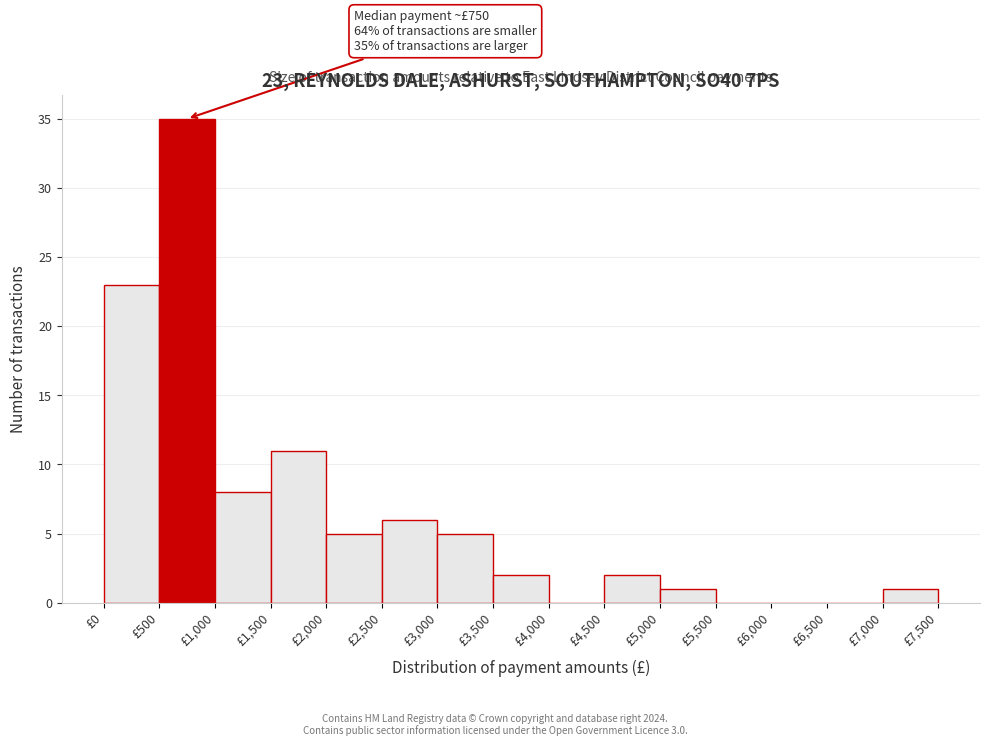

Which range on the x-axis has the tallest bar?

500 to 1000